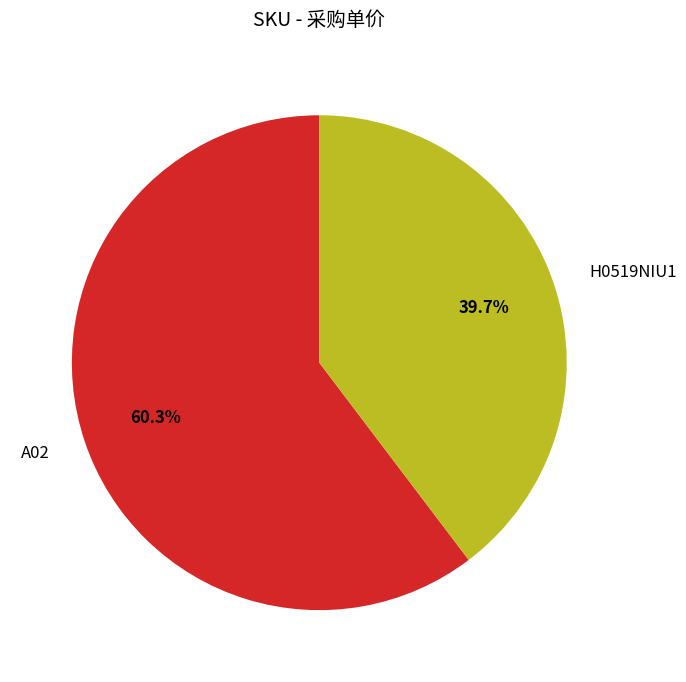

Which slice is the largest?

A02